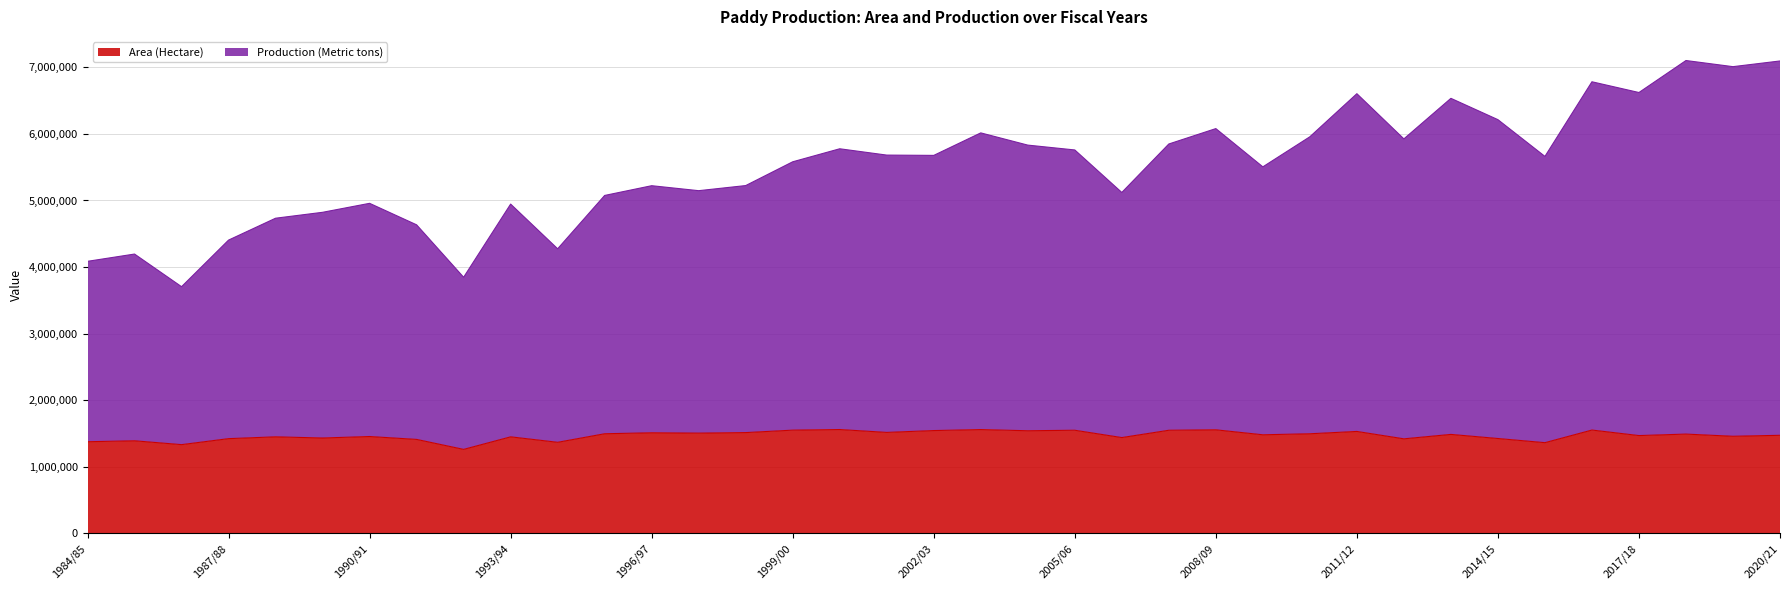

What are all the series names shown in the legend?

Area (Hectare), Production (Metric tons)